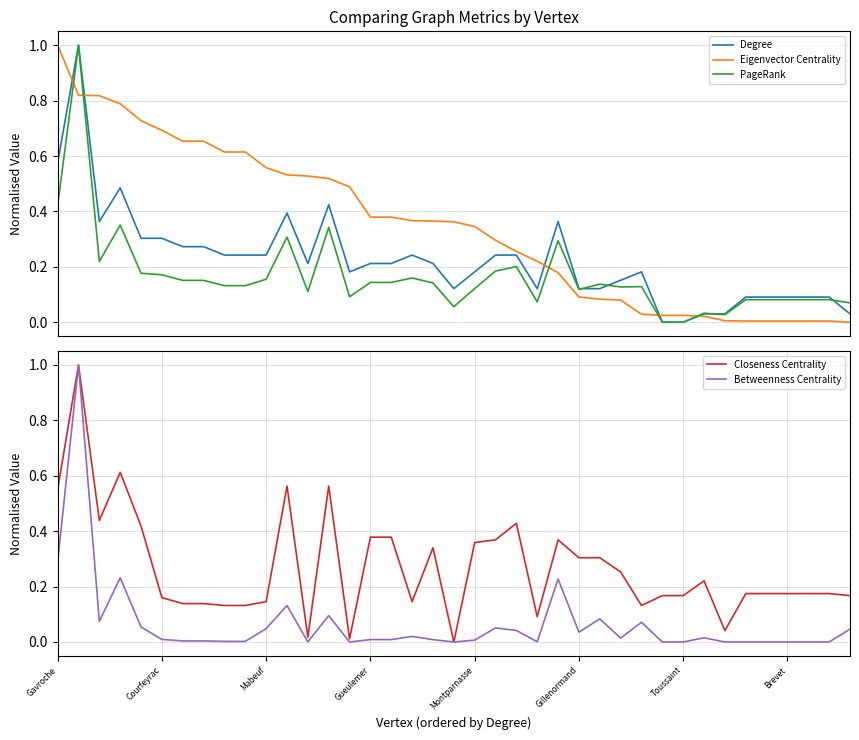

What is the difference between the maximum and minimum values in the Eigenvector Centrality series?

1.0